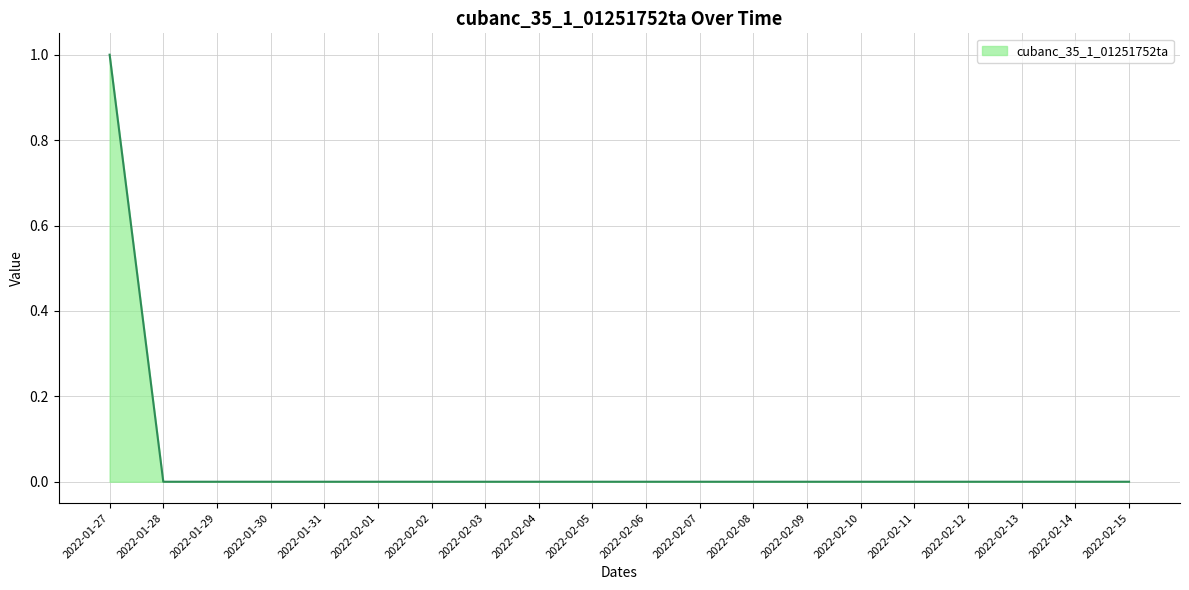

At which category does the chart reach its peak across all series?

2022-01-27